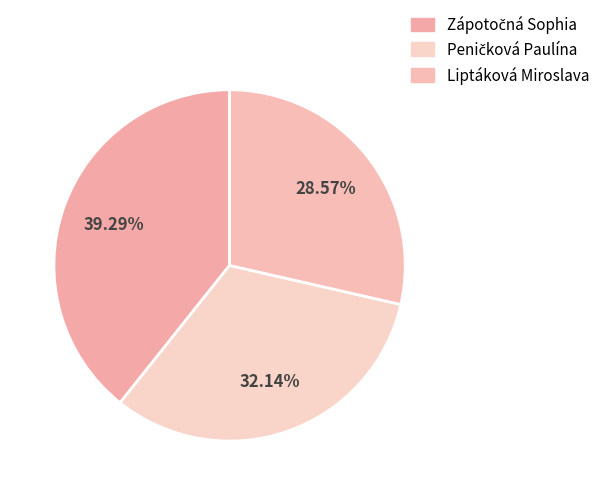

What is the total percentage of Liptáková Miroslava and Peničková Paulína?

60.7%